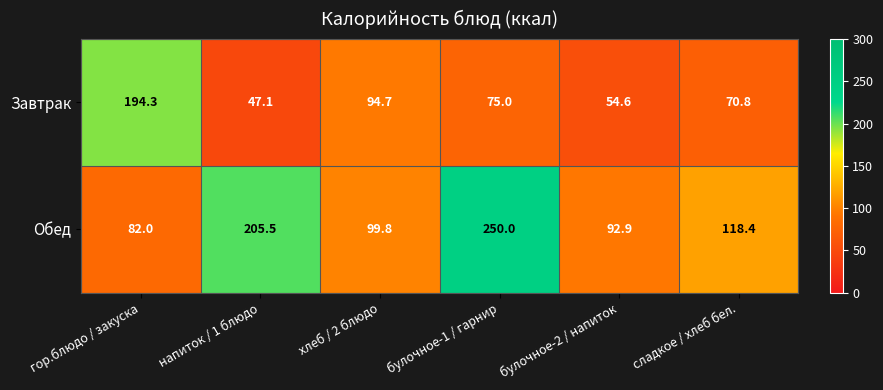

How many data points in Завтрак are less than 75?

3